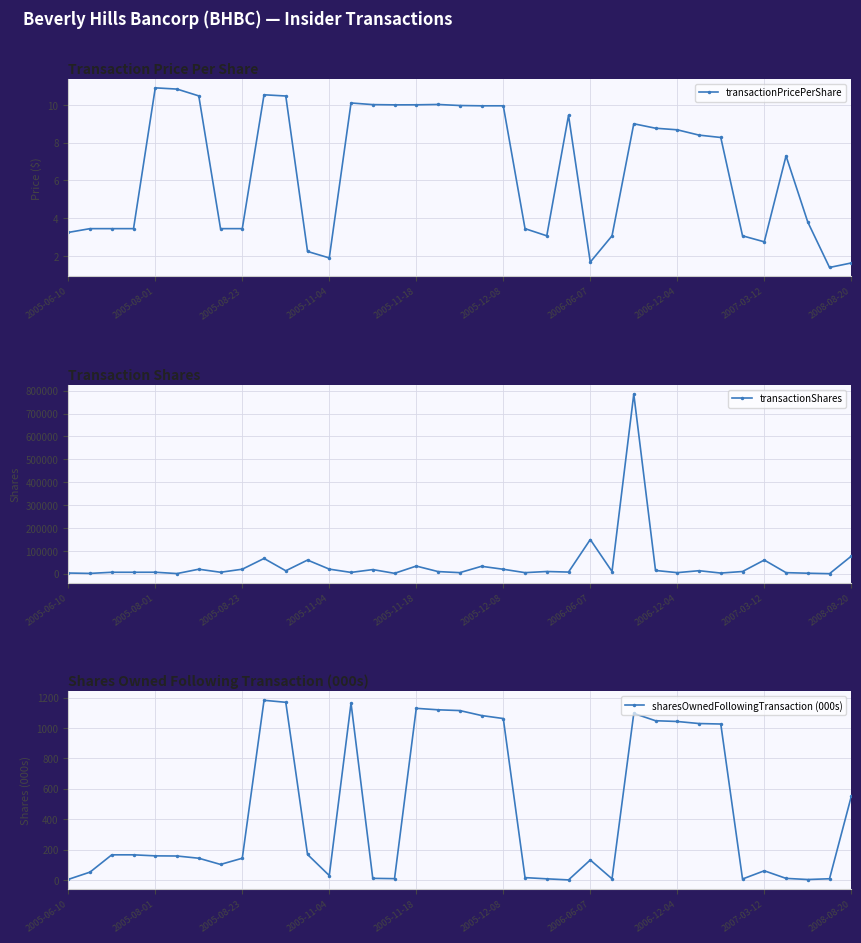

Is it true that transactionPricePerShare equals 10.0 at 2005-11-18?

True